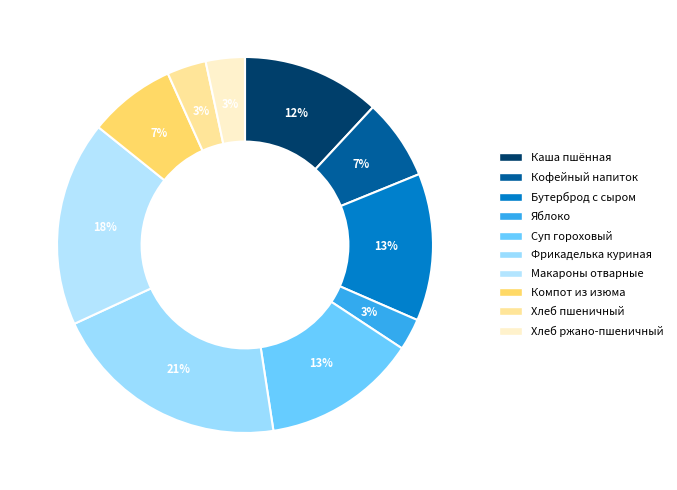

How many segments does this pie chart have?

10